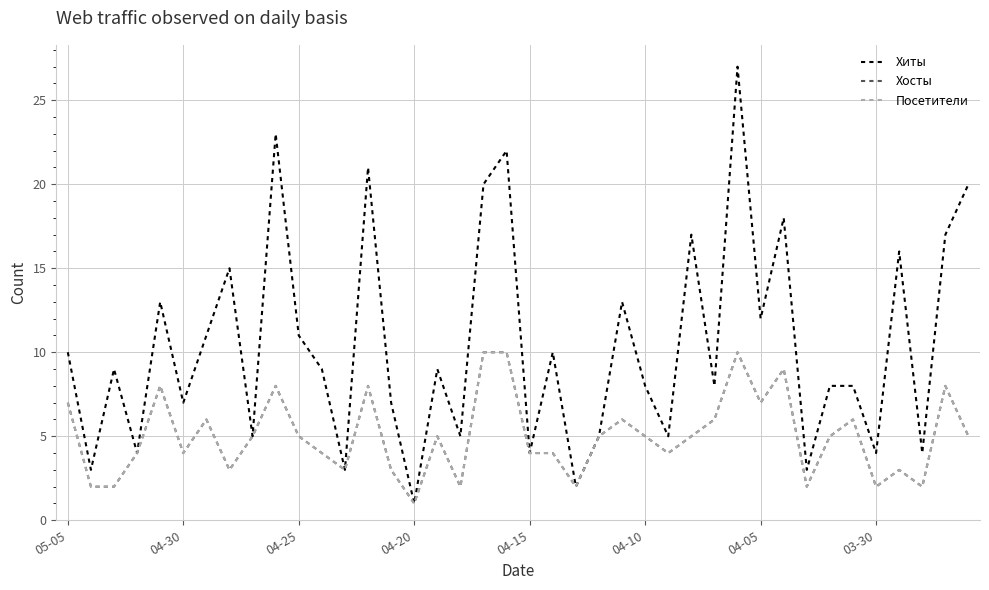

Does the chart have visible grid lines?

Yes